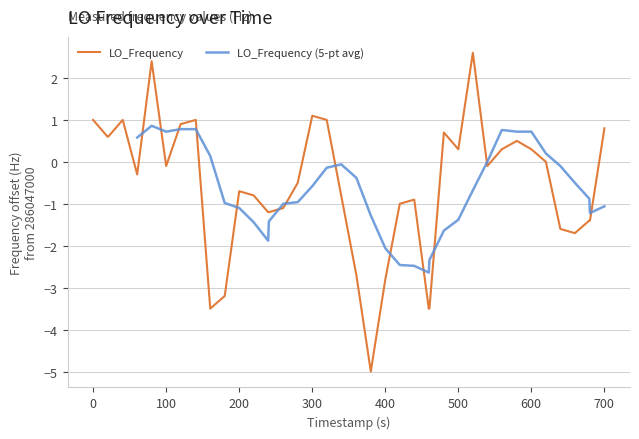

True or false: there are more than 0 points higher than both neighbors.

True